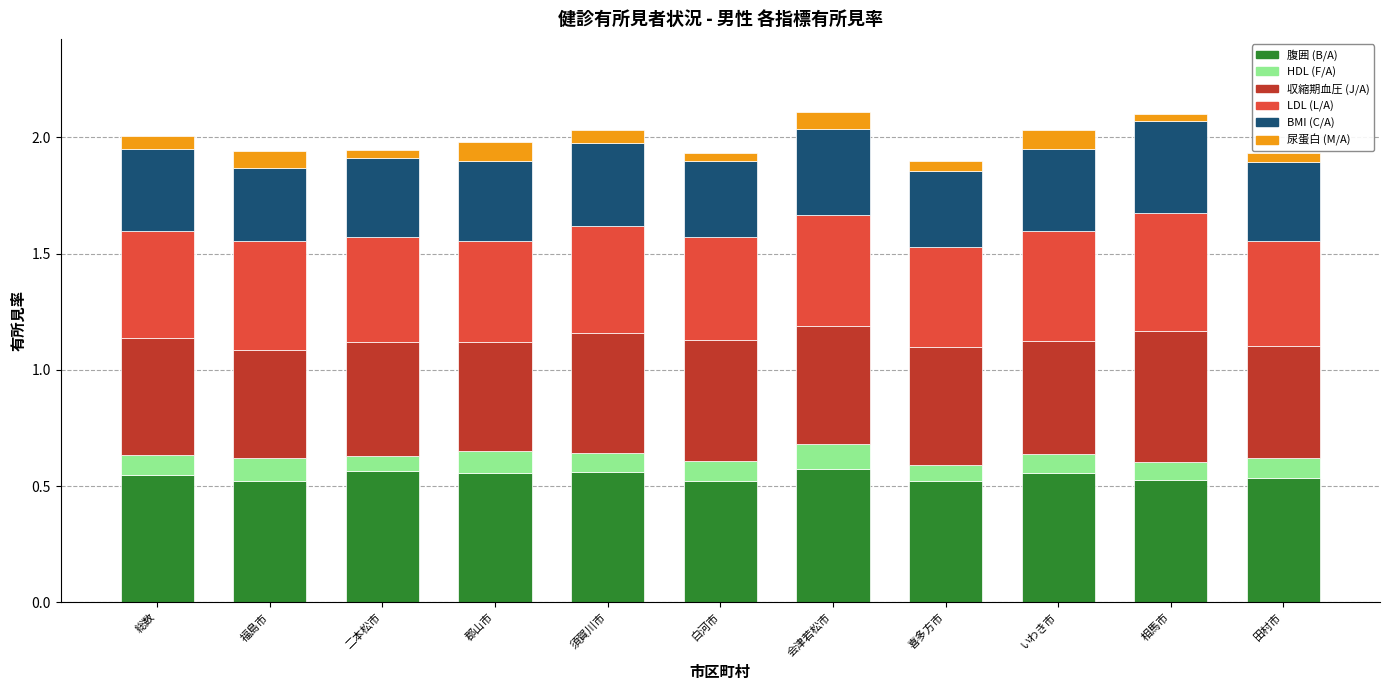

Count the 腹囲 (B/A) values in the range 0 to 1.

11